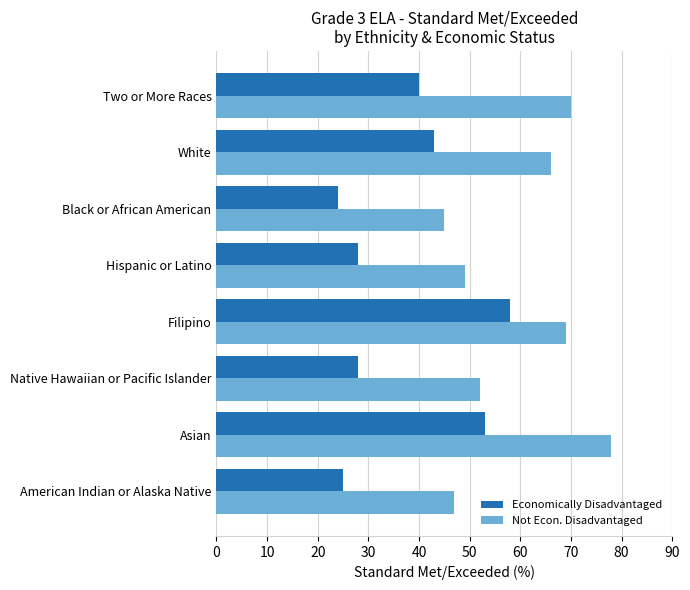

What is the total value across all series at American Indian or Alaska Native?

72